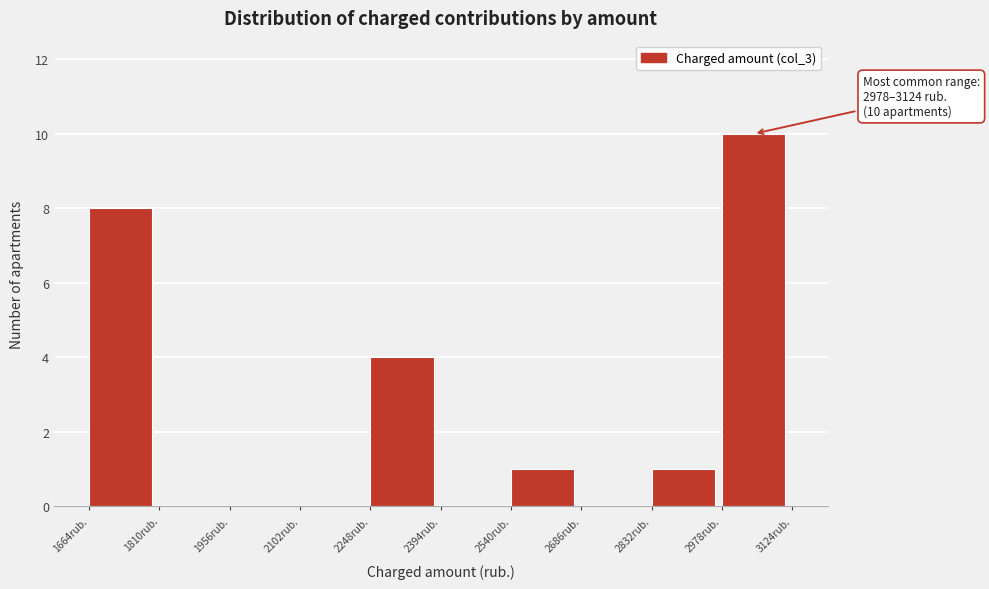

Which range on the x-axis has the tallest bar?

2980 to 3120